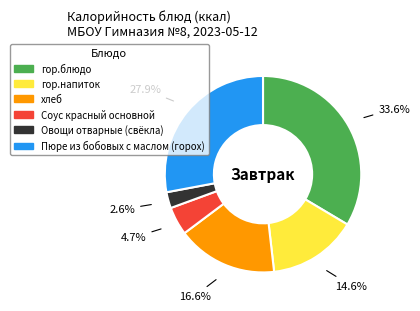

Is there any slice that represents more than half of the pie?

No